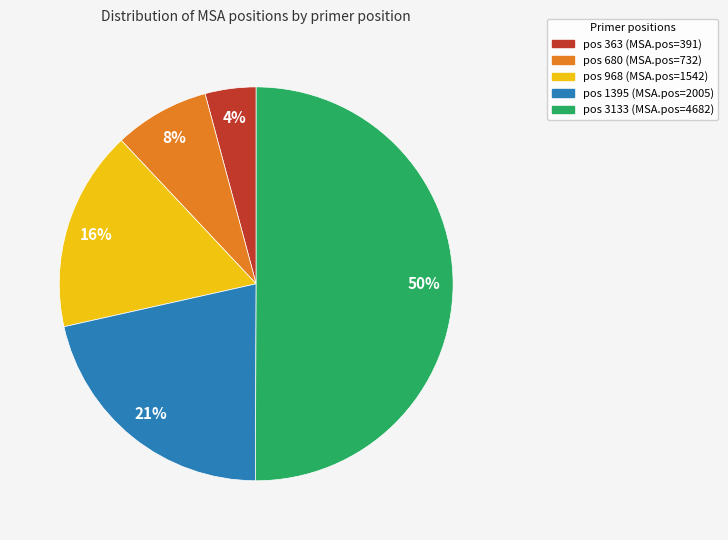

To the nearest percent, what is the difference between the largest and smallest slice percentages?

46%